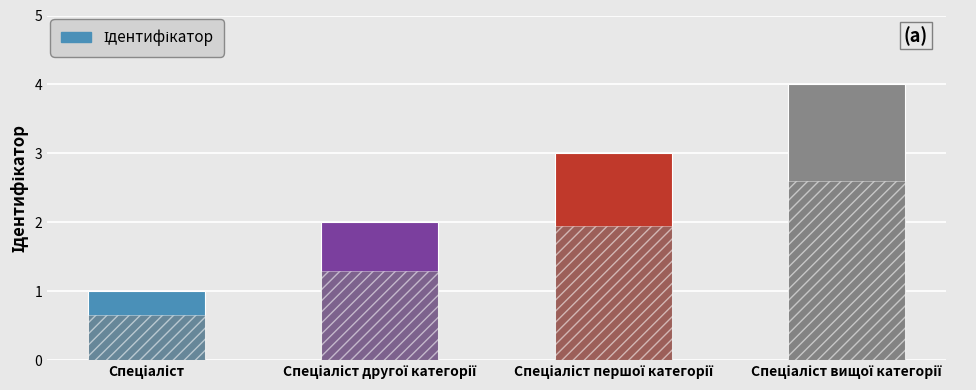

What is the label of the 3rd bar from the right?

Спеціаліст другої категорії